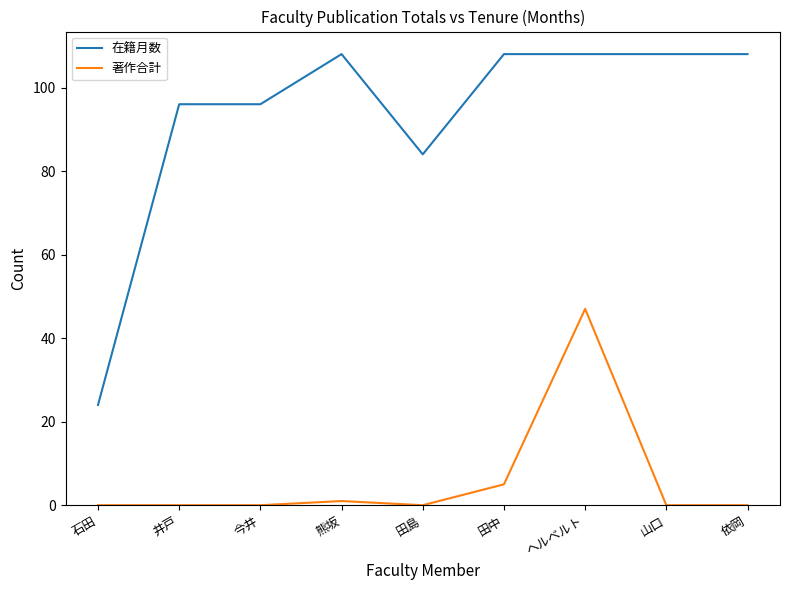

The value of 在籍月数 at 熊坂 is 167. True or false?

False